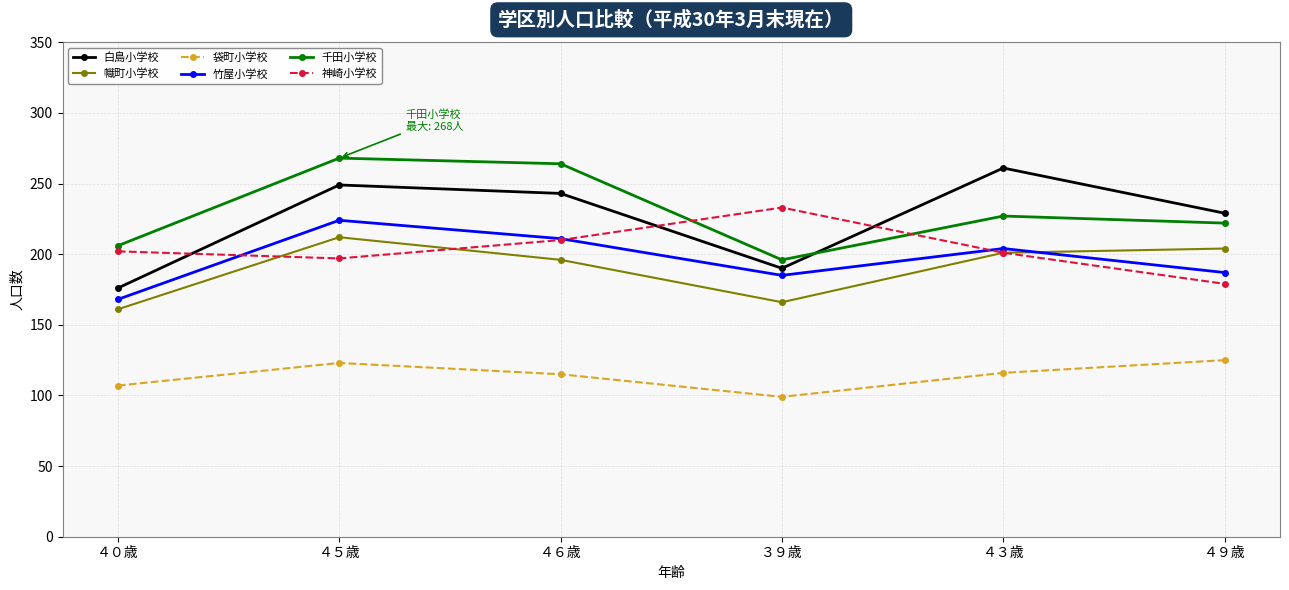

What is the label of the 2nd point from the left?

４５歳